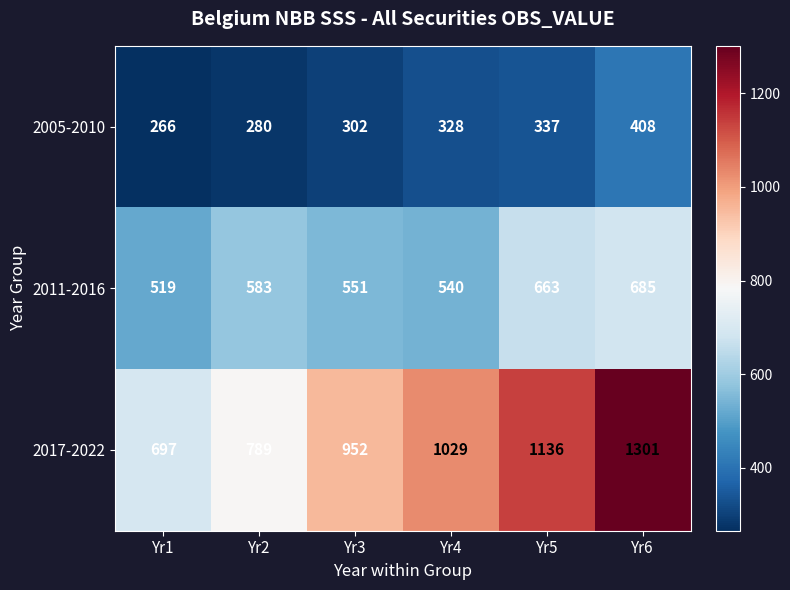

How many distinct data groups are displayed?

3